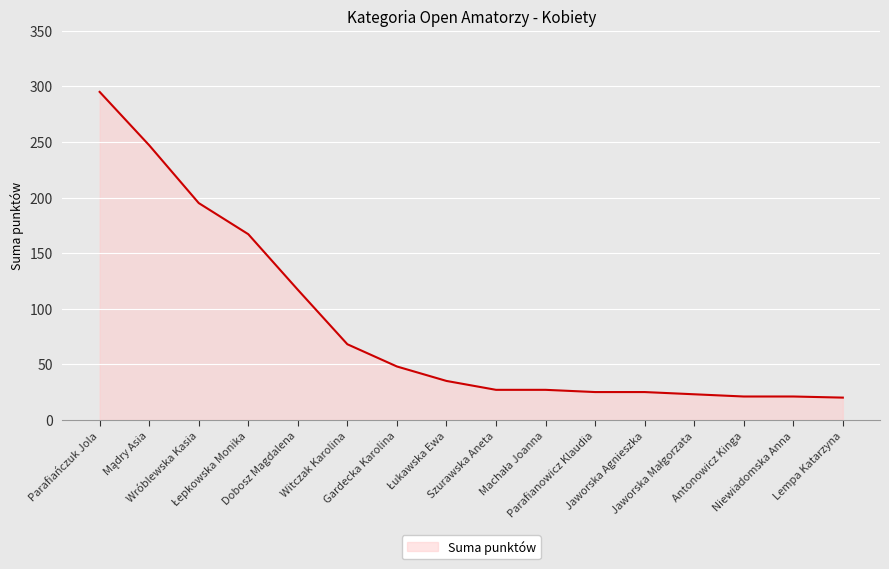

At which label does the data first exceed 35?

Parafiańczuk Jola